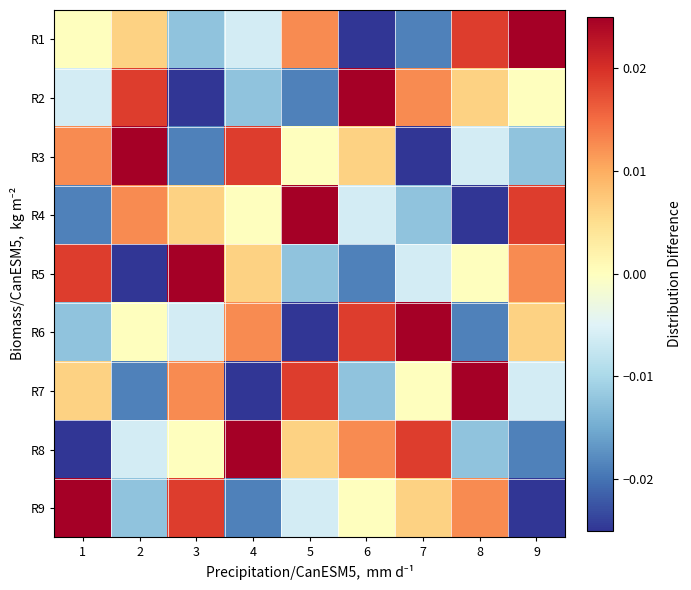

At which category is the sum across all series the highest?

1